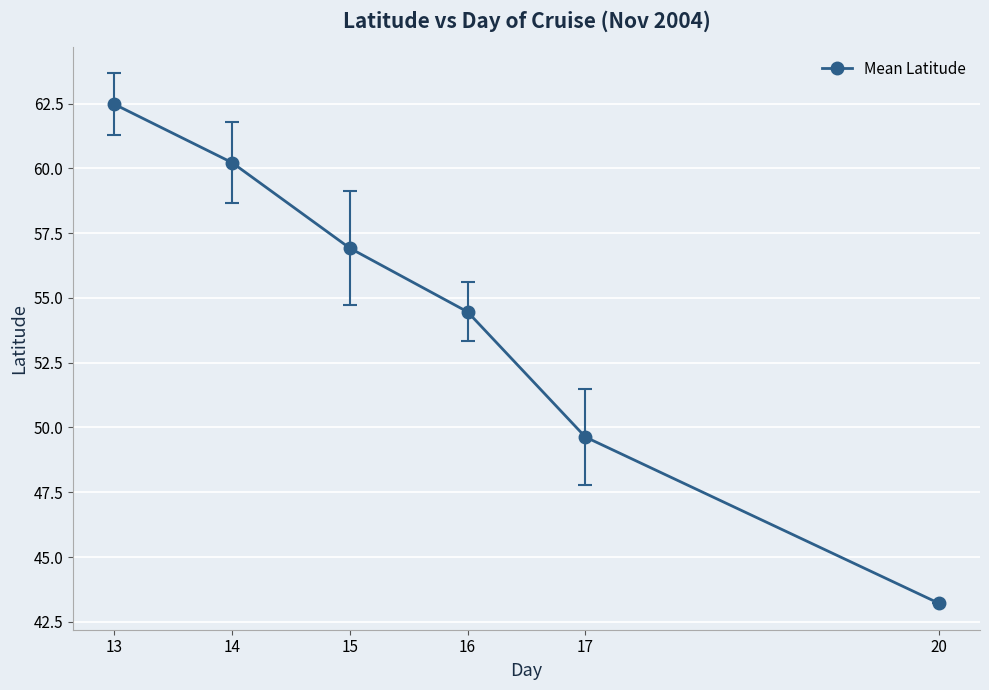

What is the change in value from 16 to 17?

-4.8